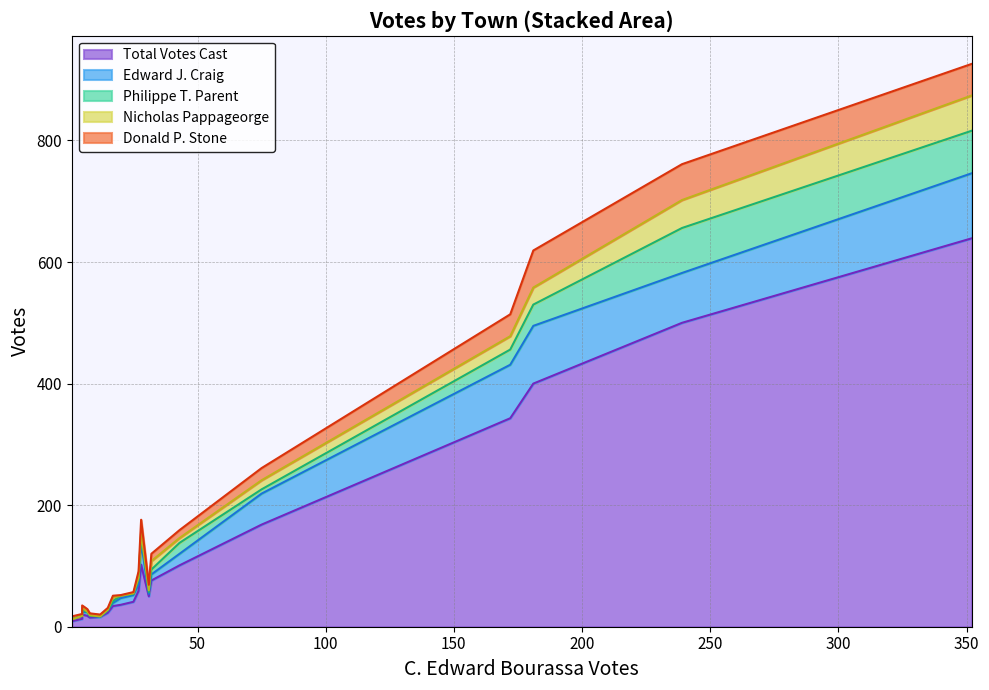

What is the highest value of the C. Edward Bourassa series?

352